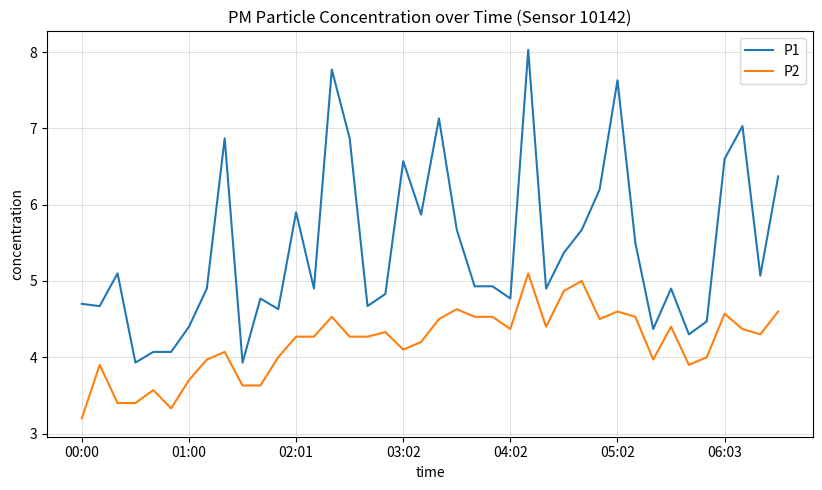

Which series has the largest total across all categories?

P1